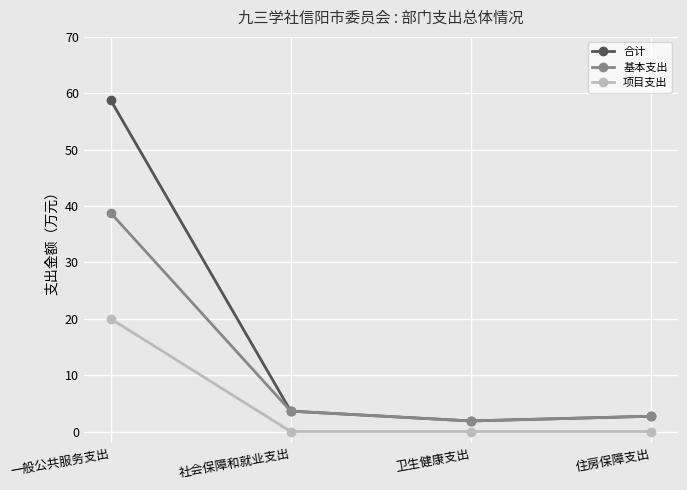

What are all the series names shown in the legend?

合计, 基本支出, 项目支出